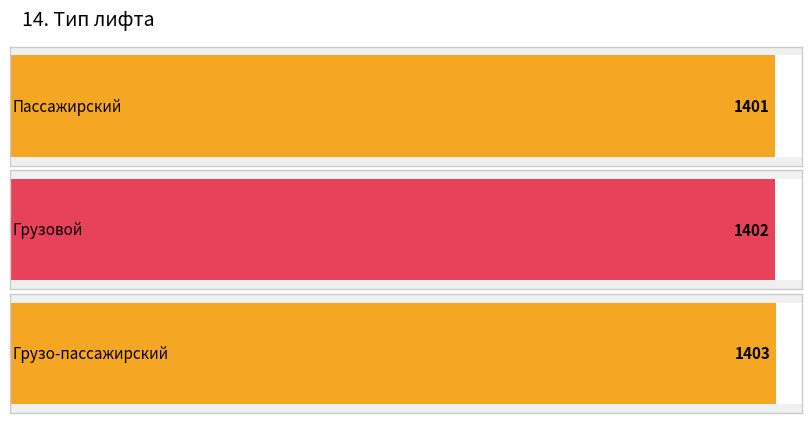

What is the greatest value displayed?

1403